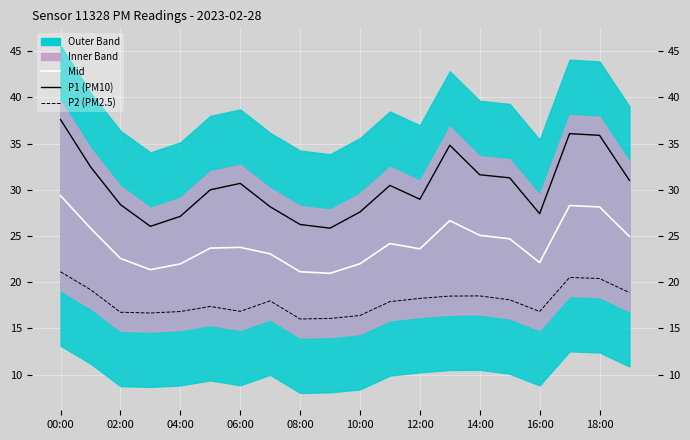

At which label does Mid reach its peak?

00:00